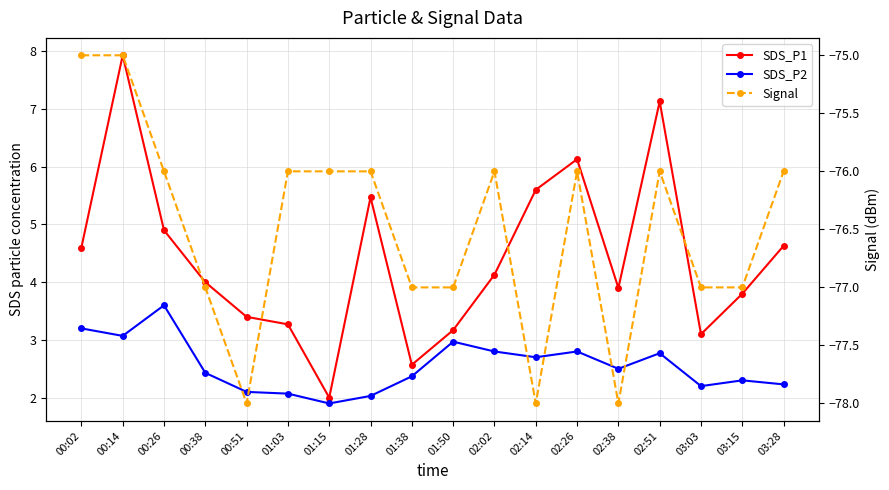

What is the value of the Signal point at the 6th from the left?

-76.0